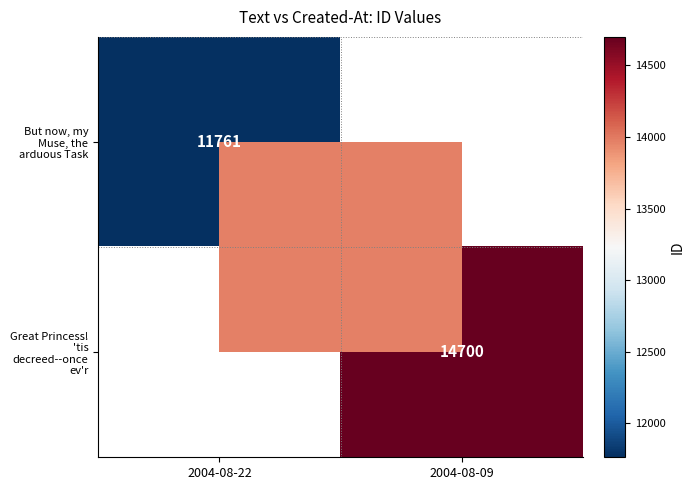

How many series are shown in this chart?

2